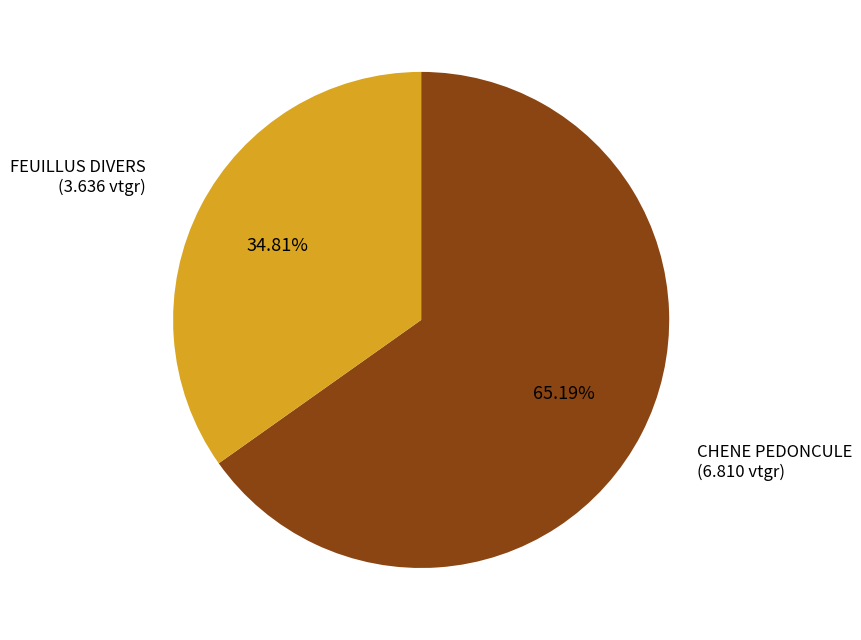

Which category has the biggest portion of the pie?

CHENE PEDONCULE